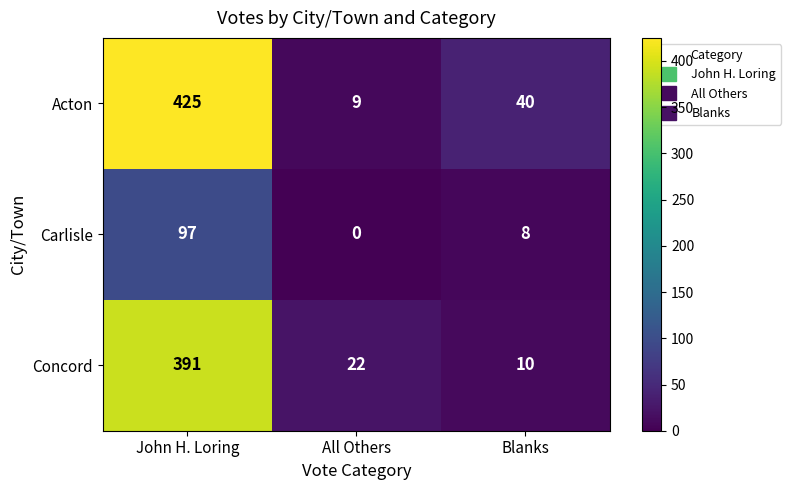

What is the total value across all series at All Others?

31